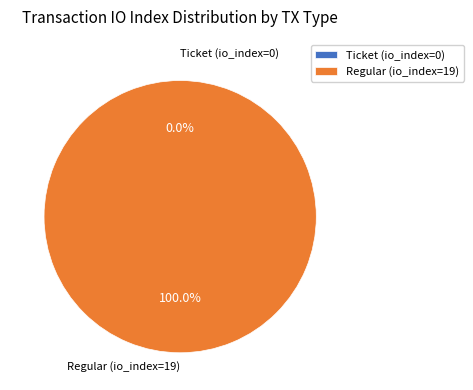

Which category has the smallest portion of the pie?

Ticket (io_index=0)